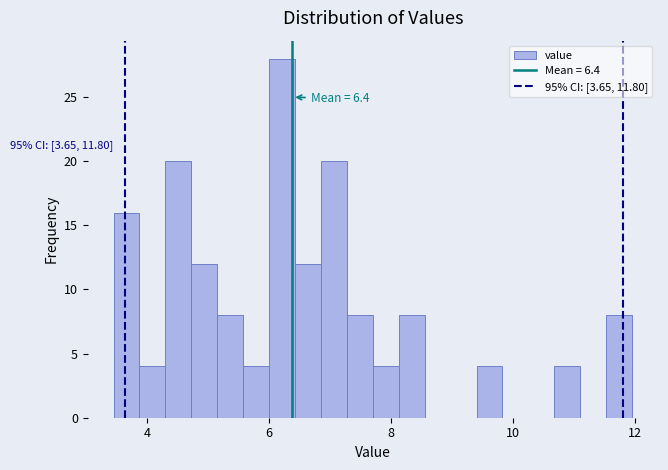

Around what value on the x-axis is the tallest bar? Give the approximate position of its centre, as read against the axis.

6.2